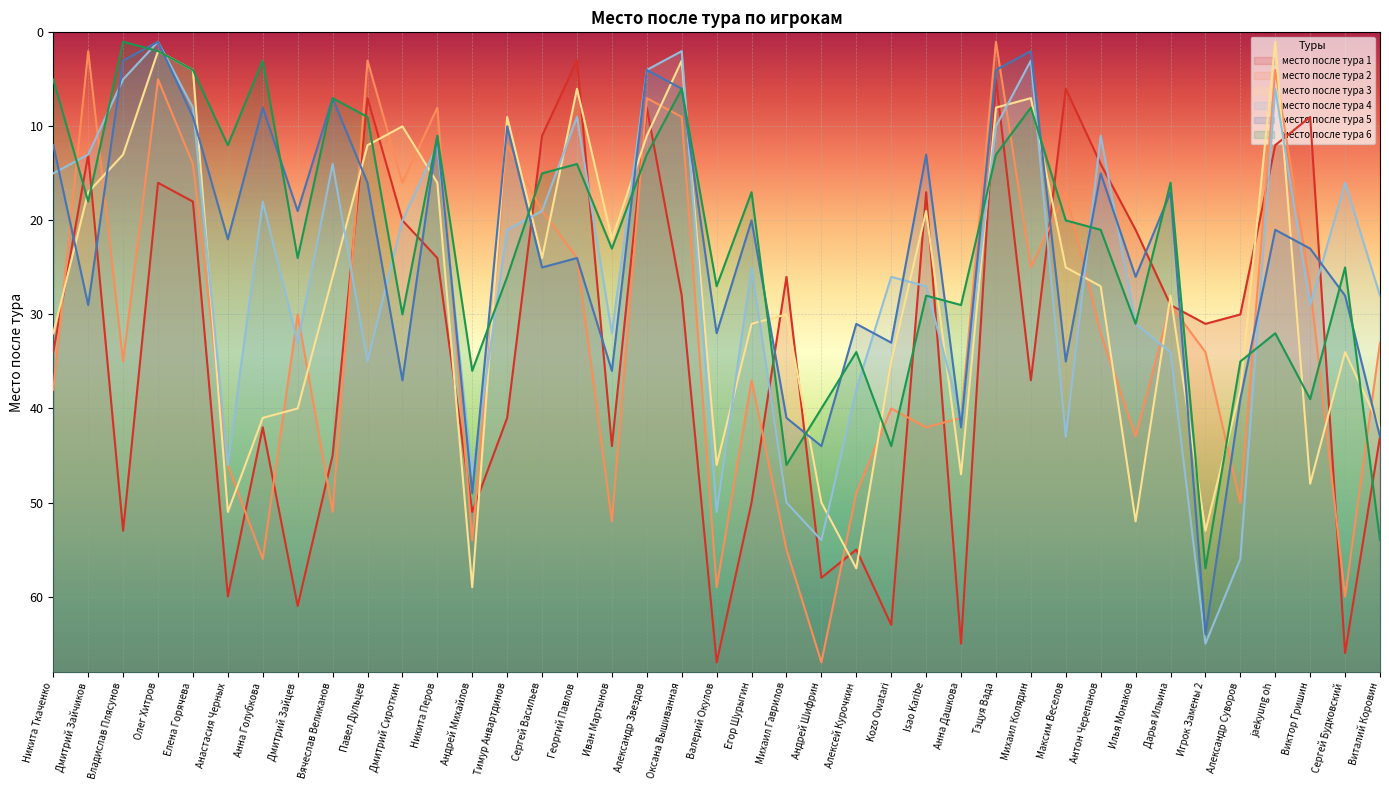

True or false: место после тура 6 and место после тура 2 cross at least once.

True